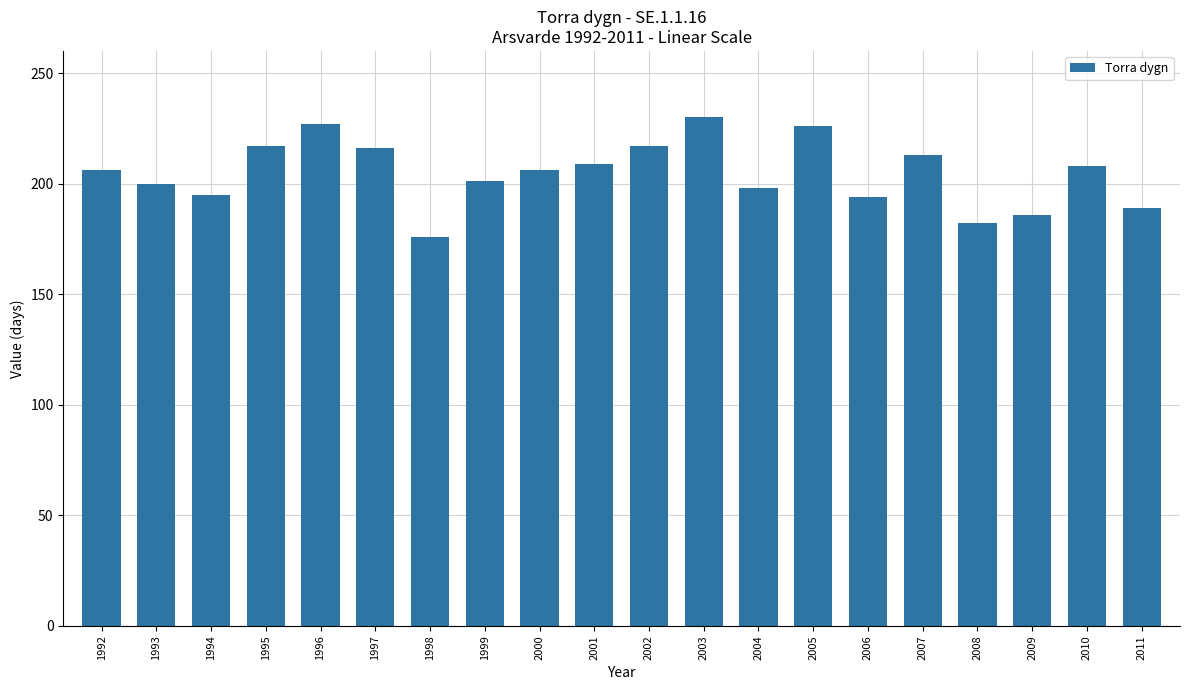

Read the value at 1996, to the nearest 5.

225